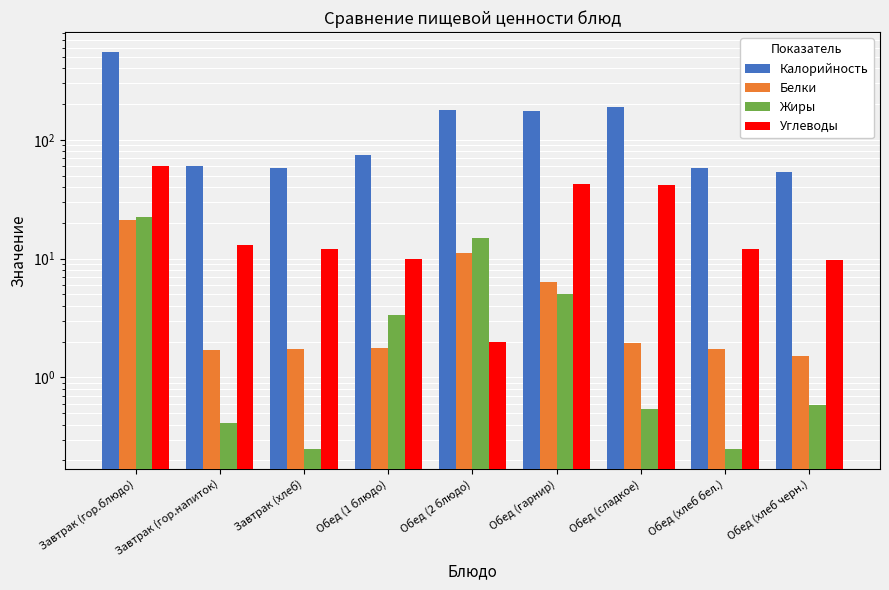

At Обед (хлеб бел.), list the series in order from smallest to largest.

Жиры, Белки, Углеводы, Калорийность